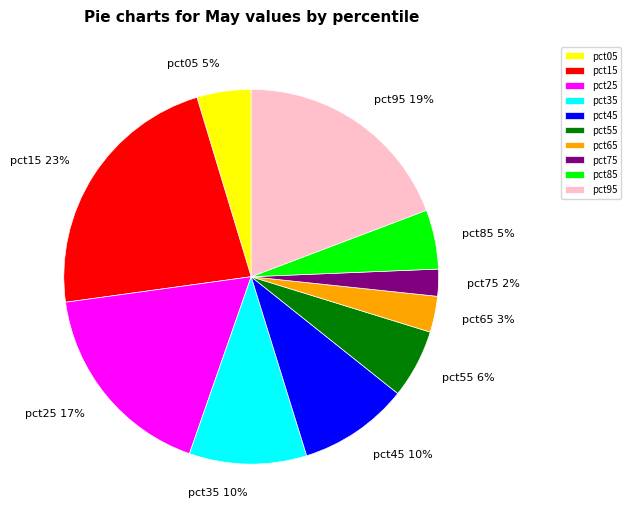

What is the smallest slice in the pie chart?

pct75